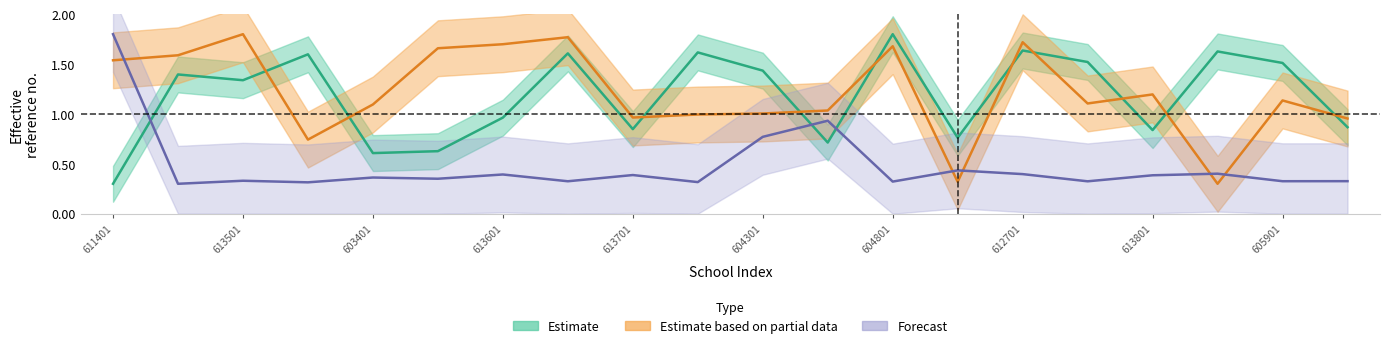

What is the value of the Estimate based on partial data point at the 11th from the left?

1.0